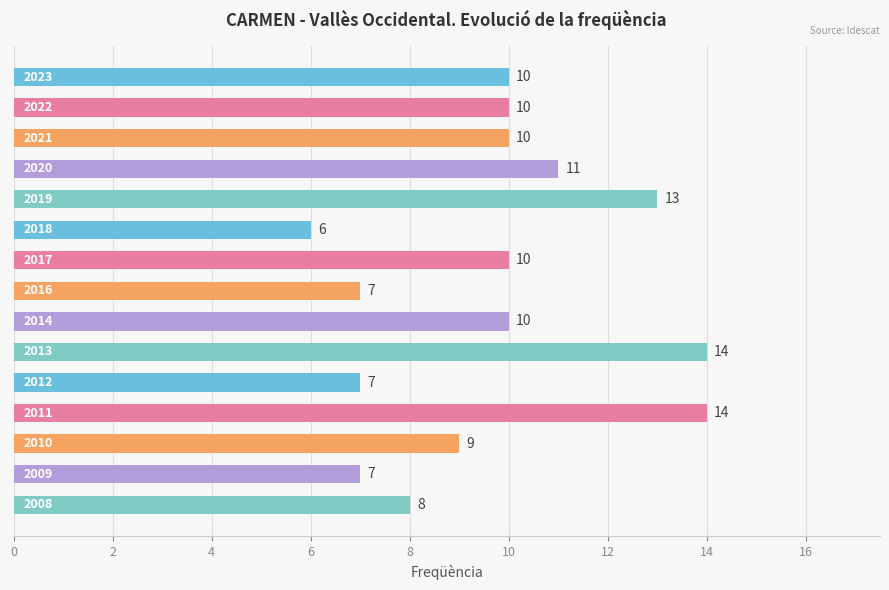

Reading top to bottom, list all the values displayed in this chart.

10	10	10	11	13	6	10	7	10	14	7	14	9	7	8